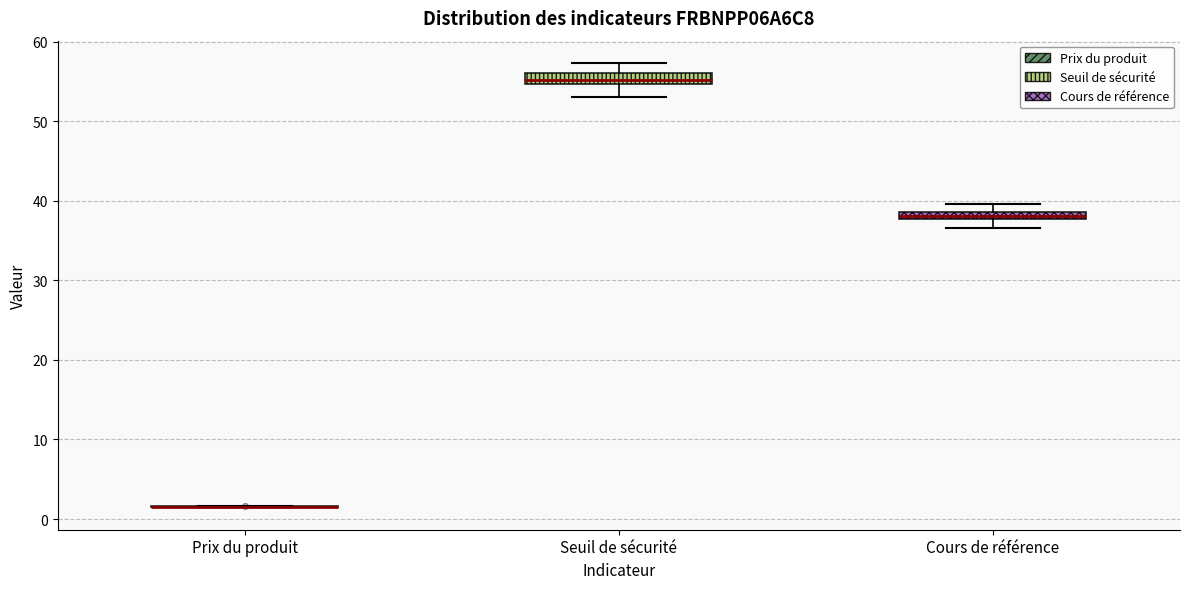

Where does the upper whisker of the box for Seuil de sécurité end on the y-axis? The values are not printed on the chart, so give them approximately, as read against the axis.

57